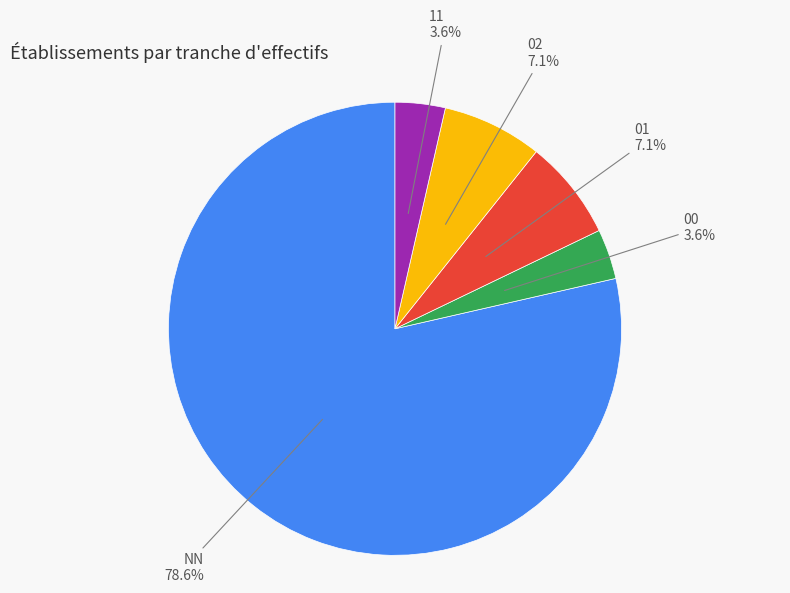

To the nearest percent, what is the combined percentage of 11 and NN?

82%